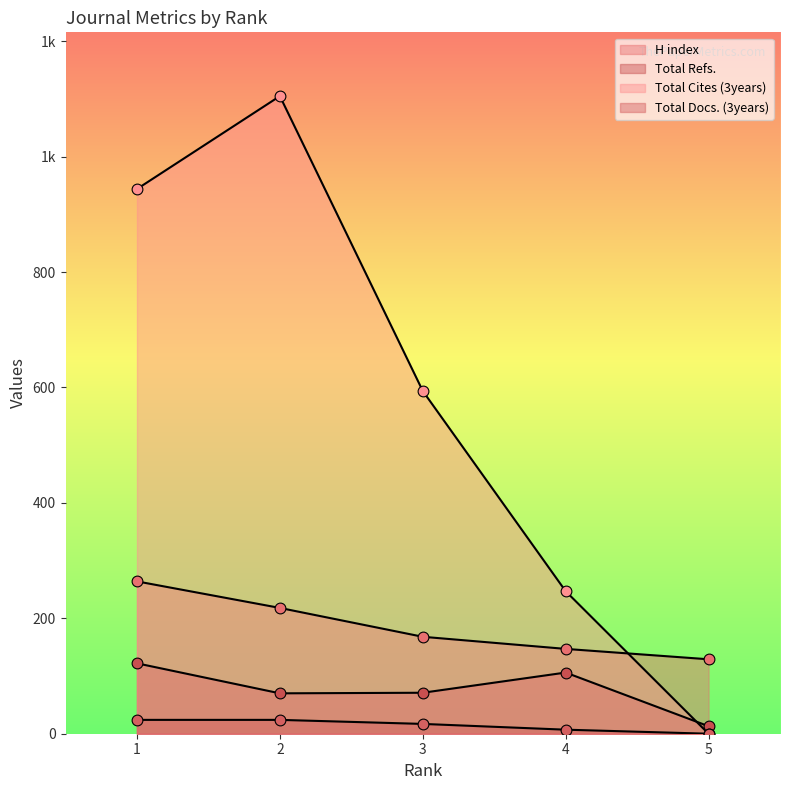

Is the value of H index at 3 greater than the value of Total Cites (3years) at 4?

No